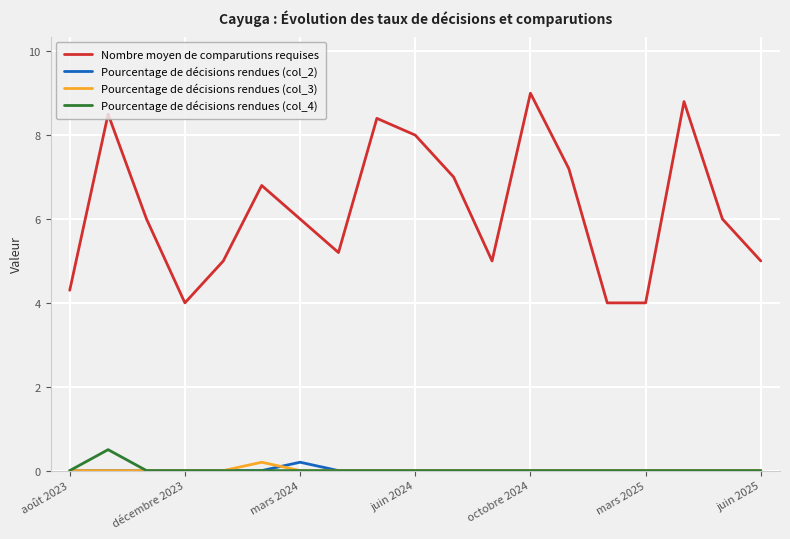

What is the maximum value for Pourcentage de décisions rendues (col_2)?

0.2